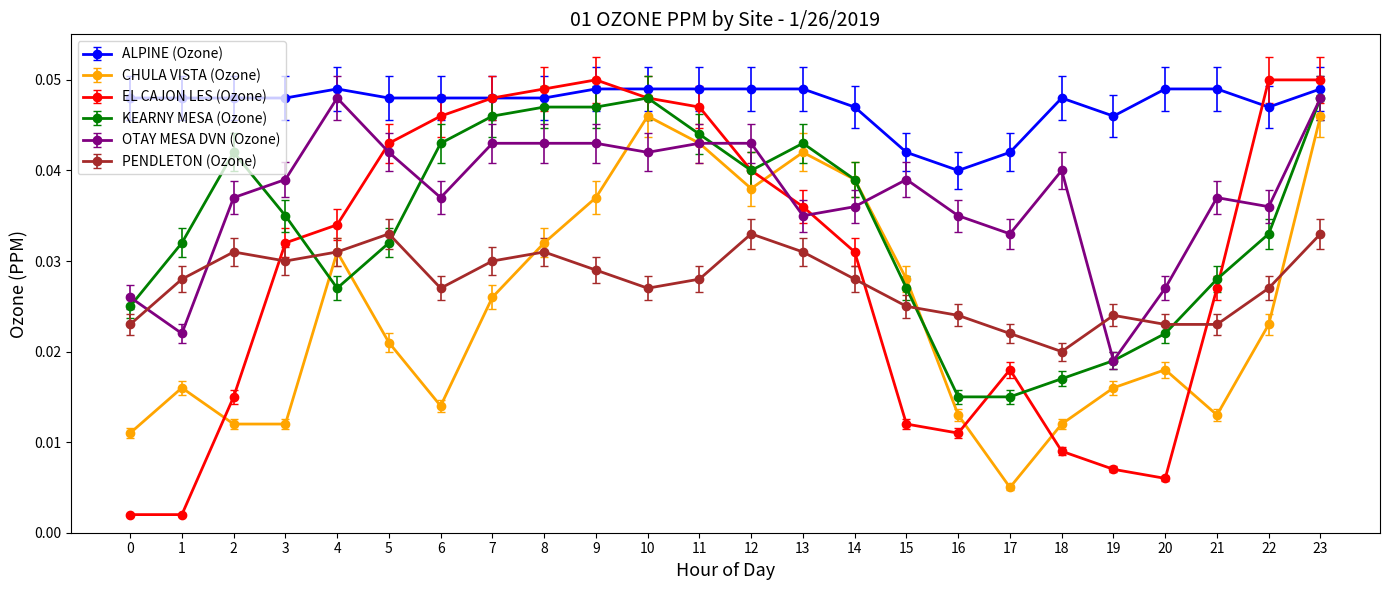

What is the sum of all CHULA VISTA (Ozone) values?

0.6